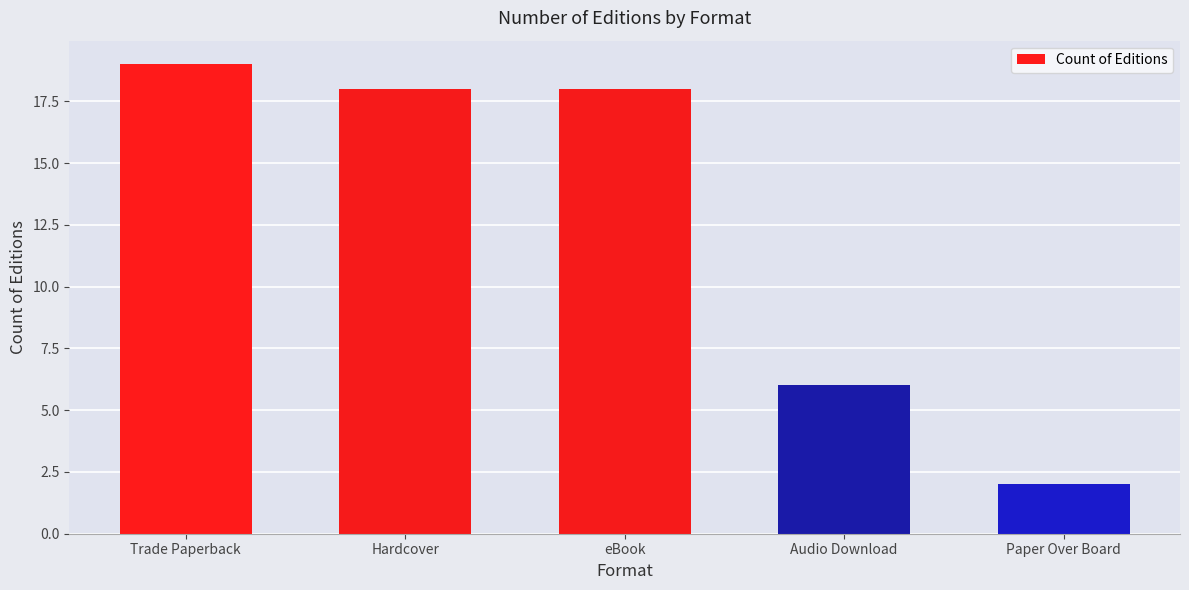

What is the change in value from Trade Paperback to eBook?

-1